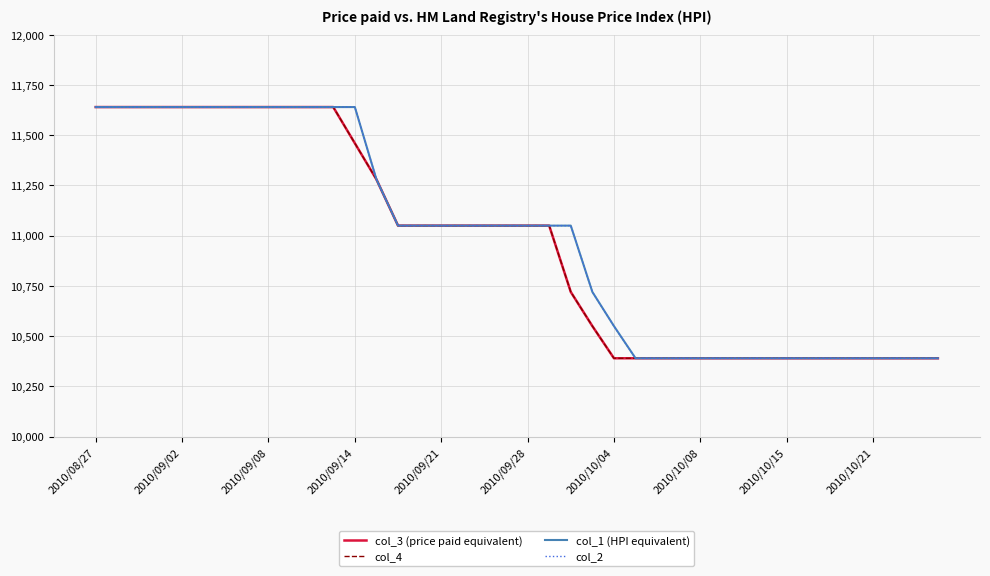

Rank the series by their maximum value, from highest to lowest.

col_3 (price paid equivalent), col_4, col_1 (HPI equivalent), col_2